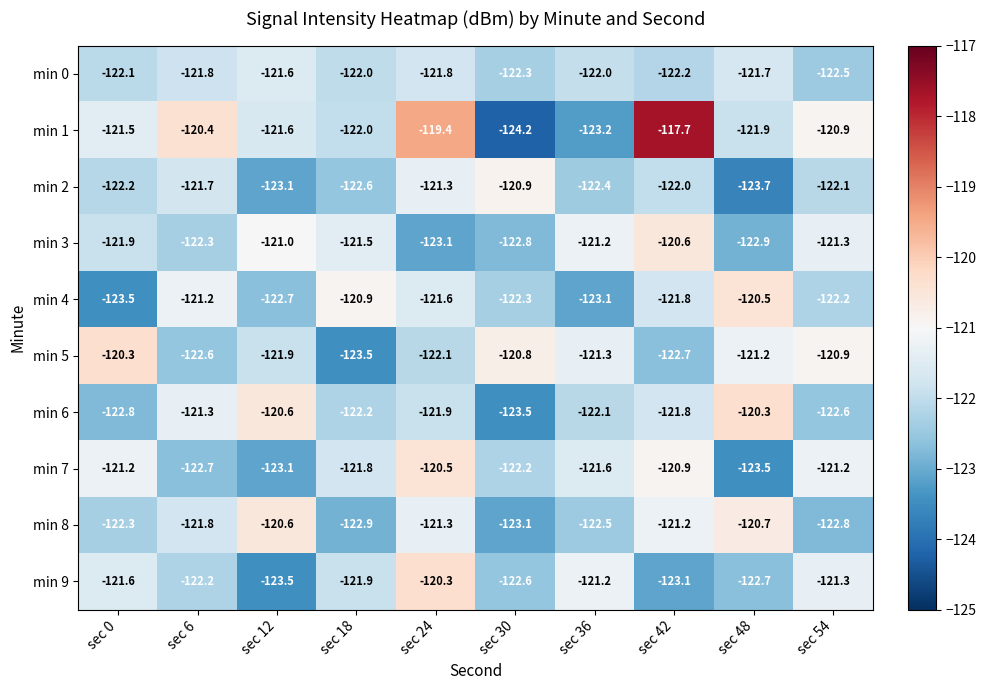

What is the smallest value displayed?

-124.2